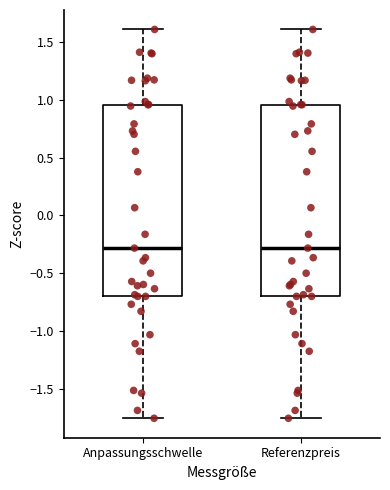

Reading left to right, transcribe this box plot: for each box, give where its median line is, the range the box spans, and where its two whiskers end, as read against the y-axis. The values are not printed on the chart, so give them approximately, as read against the axis.

Anpassungsschwelle: median -0.30, box -0.70 to 0.95, whiskers -1.75 to 1.60
Referenzpreis: median -0.30, box -0.70 to 0.95, whiskers -1.75 to 1.60